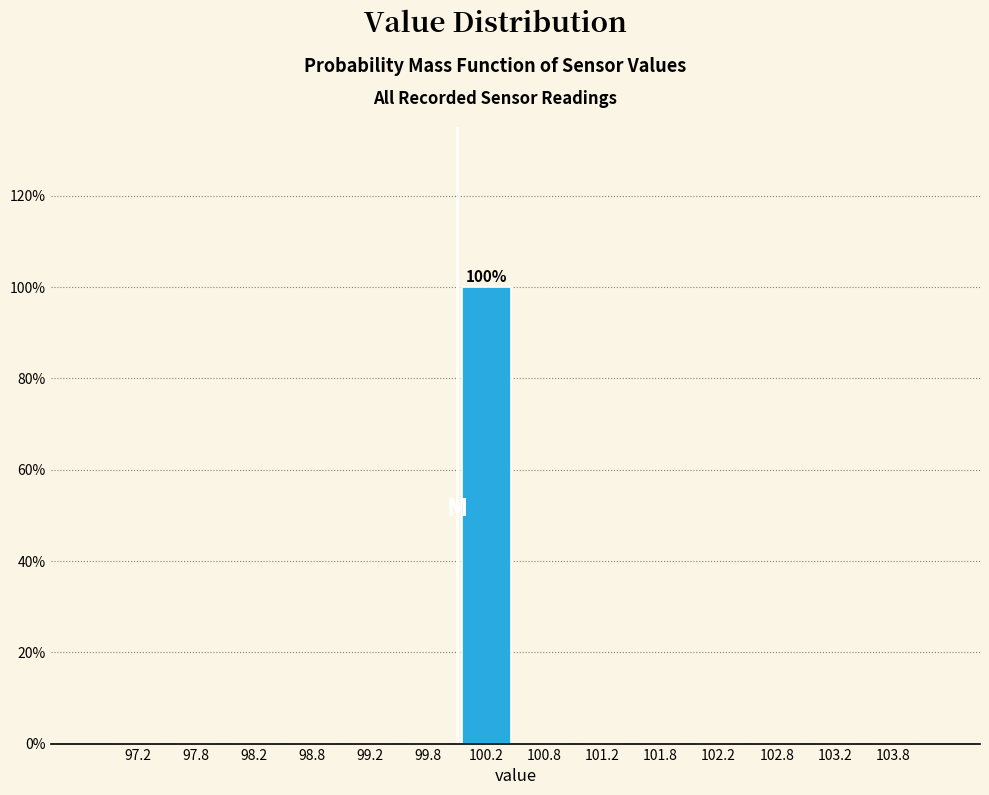

Which range on the x-axis has the tallest bar?

100.0 to 100.5